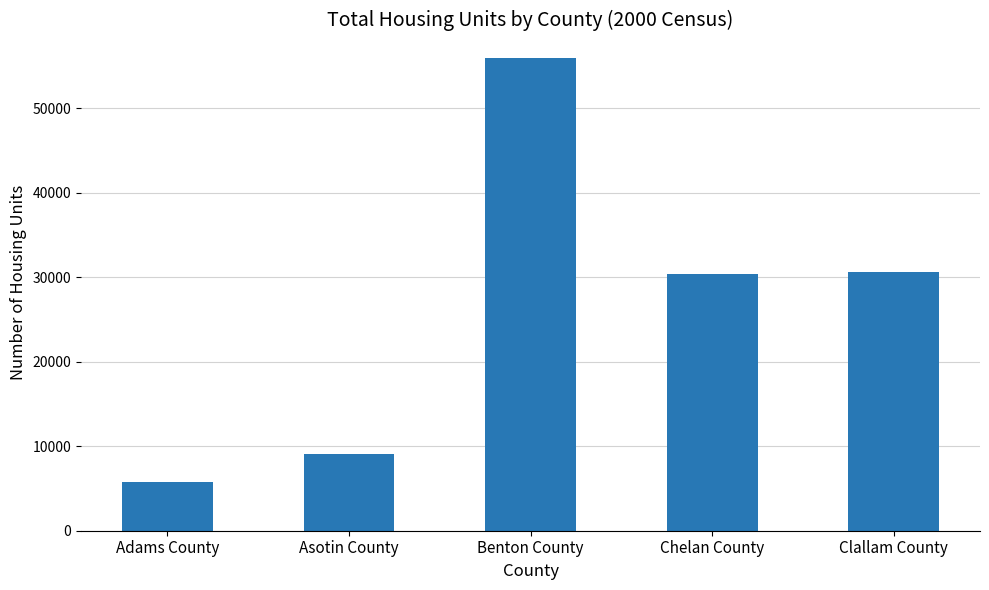

What is the change in value from Benton County to Chelan County?

-25556